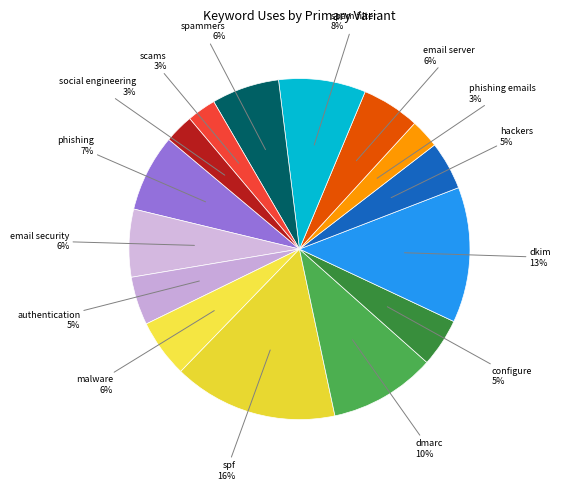

Does any single category account for the majority?

No